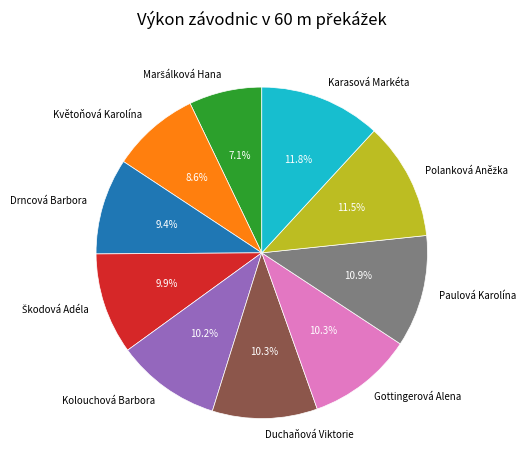

To the nearest percent, what percentage of the pie is Gottingerová Alena?

10%